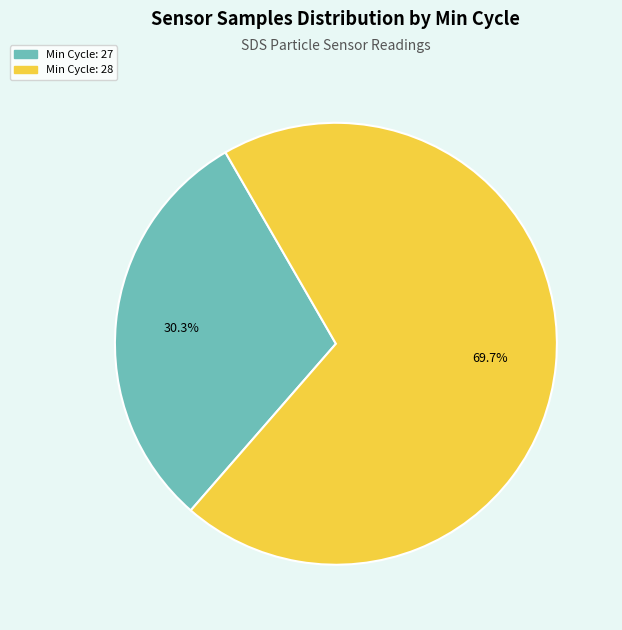

Is there a majority slice in this chart?

Yes